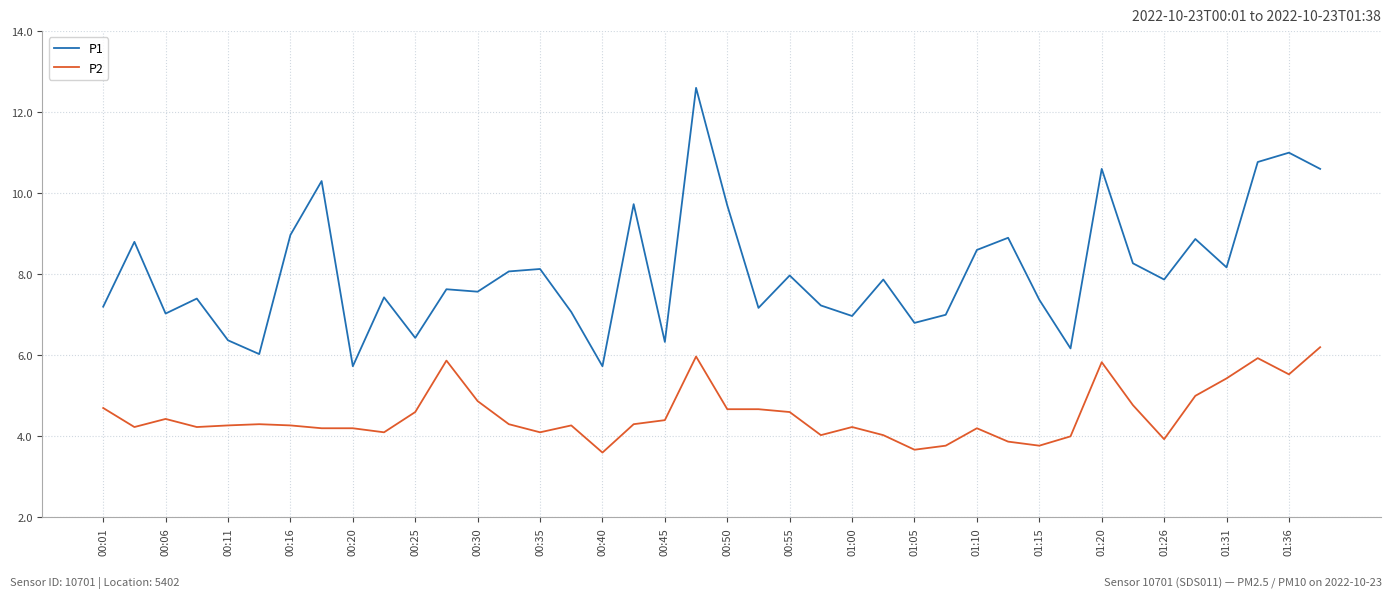

True or false: P1 and P2 intersect in this chart.

False